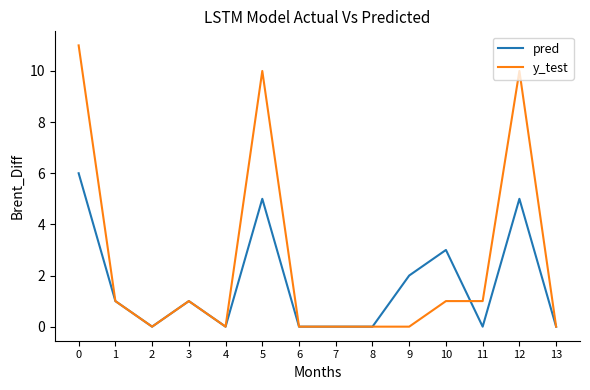

True or false: pred has a value of 0 at 6.

True